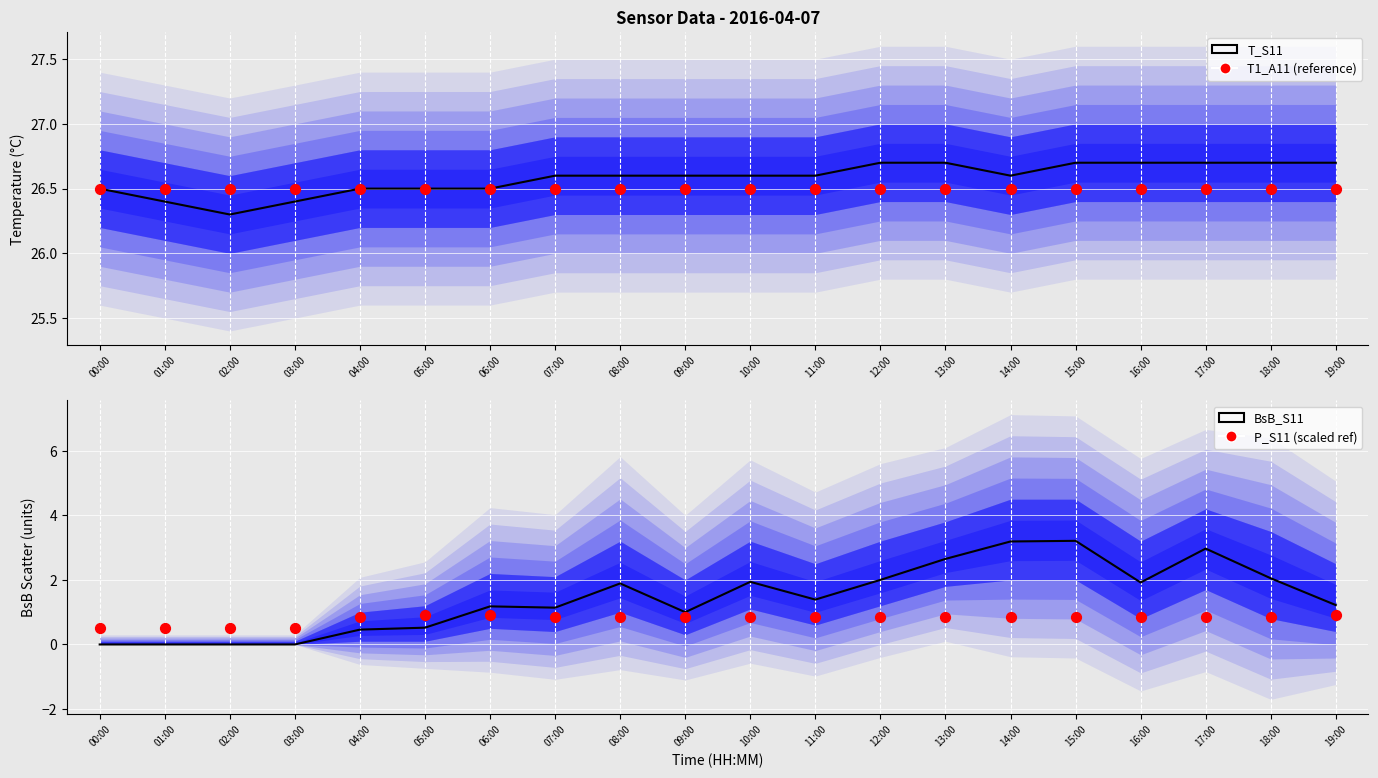

Which series has the largest total across all categories?

T_S11